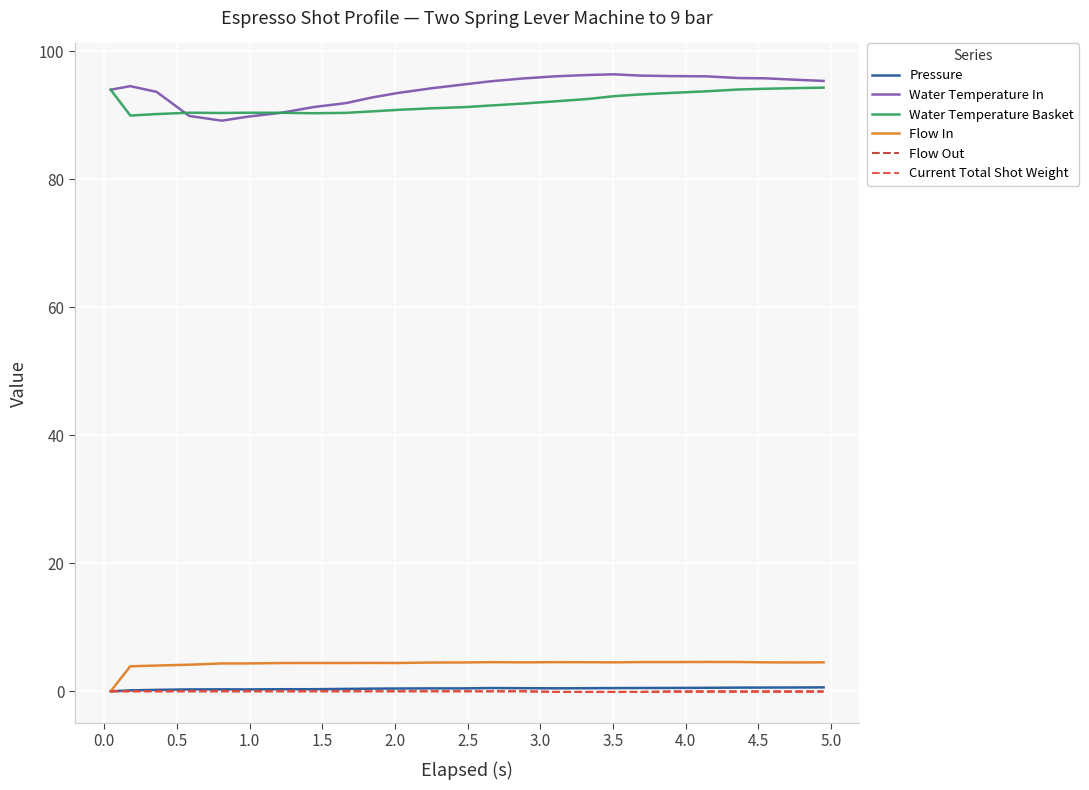

What is the lowest value of the Flow Out series?

-0.1